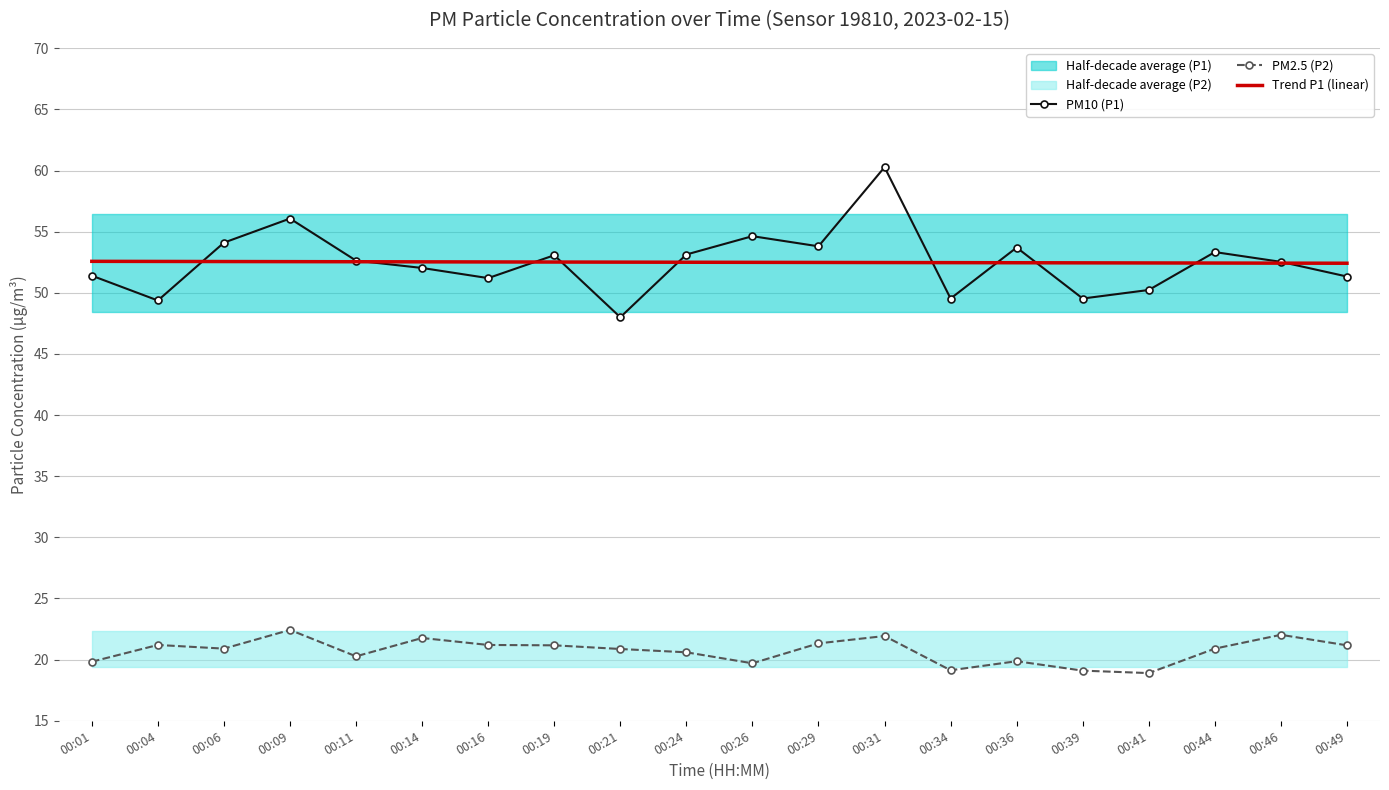

At which category does PM2.5 (P2) reach its first local valley?

00:06